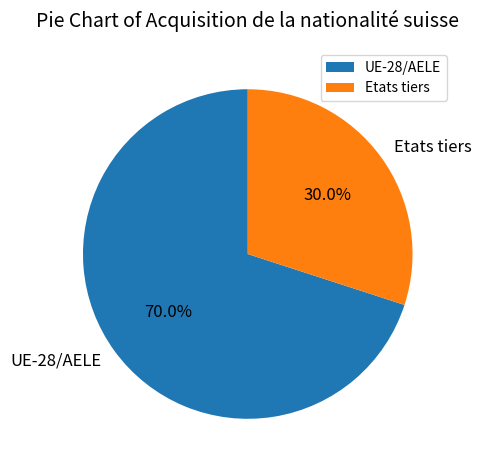

The UE-28/AELE slice represents 78% of the pie. True or false?

False